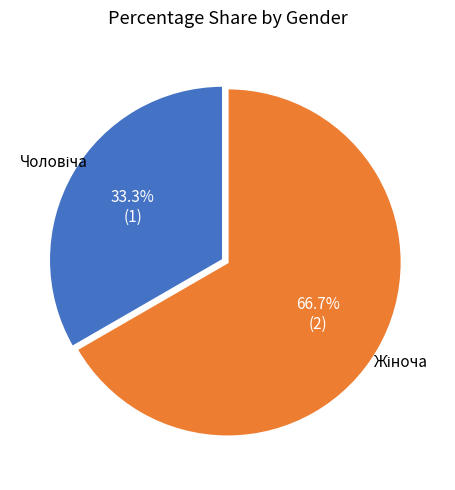

Does any single category account for the majority?

Yes